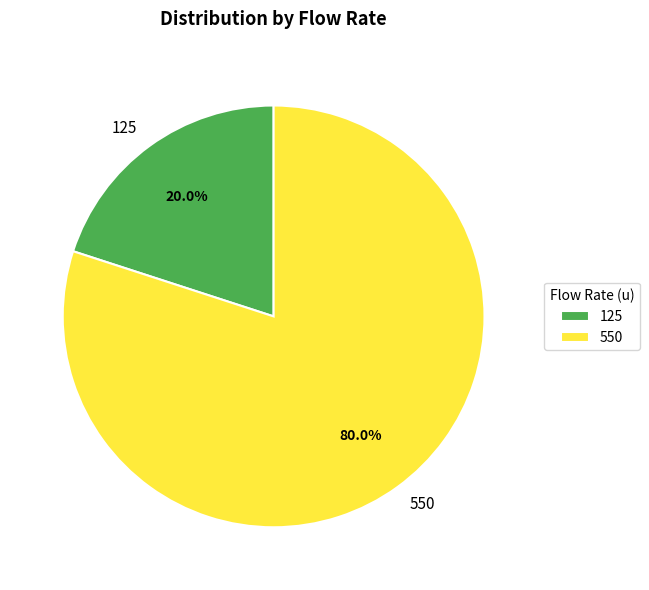

What percentage do 125 and 550 together represent?

100.0%